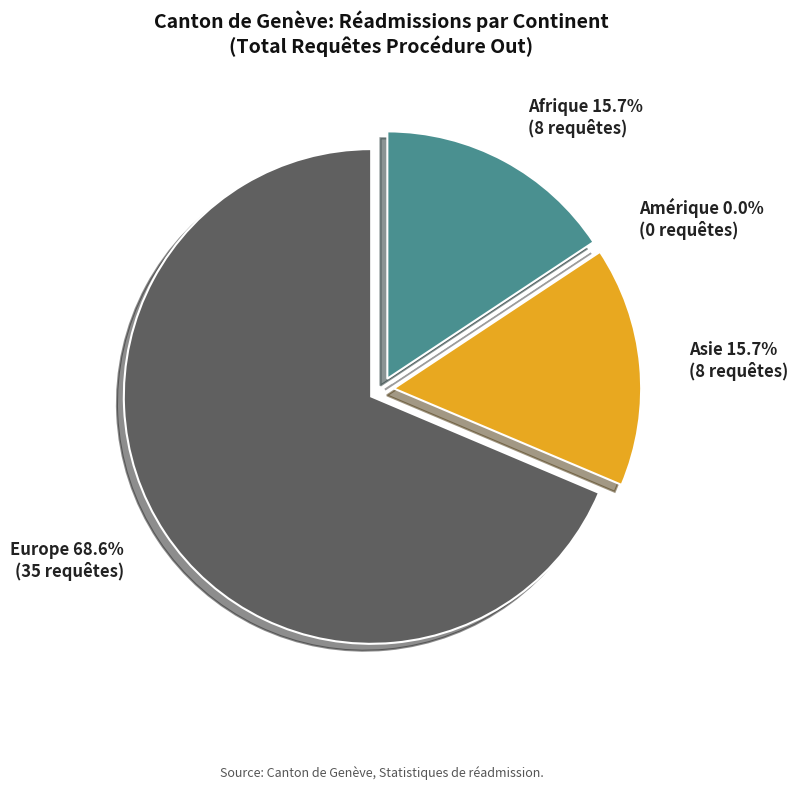

What is the majority slice?

Europe